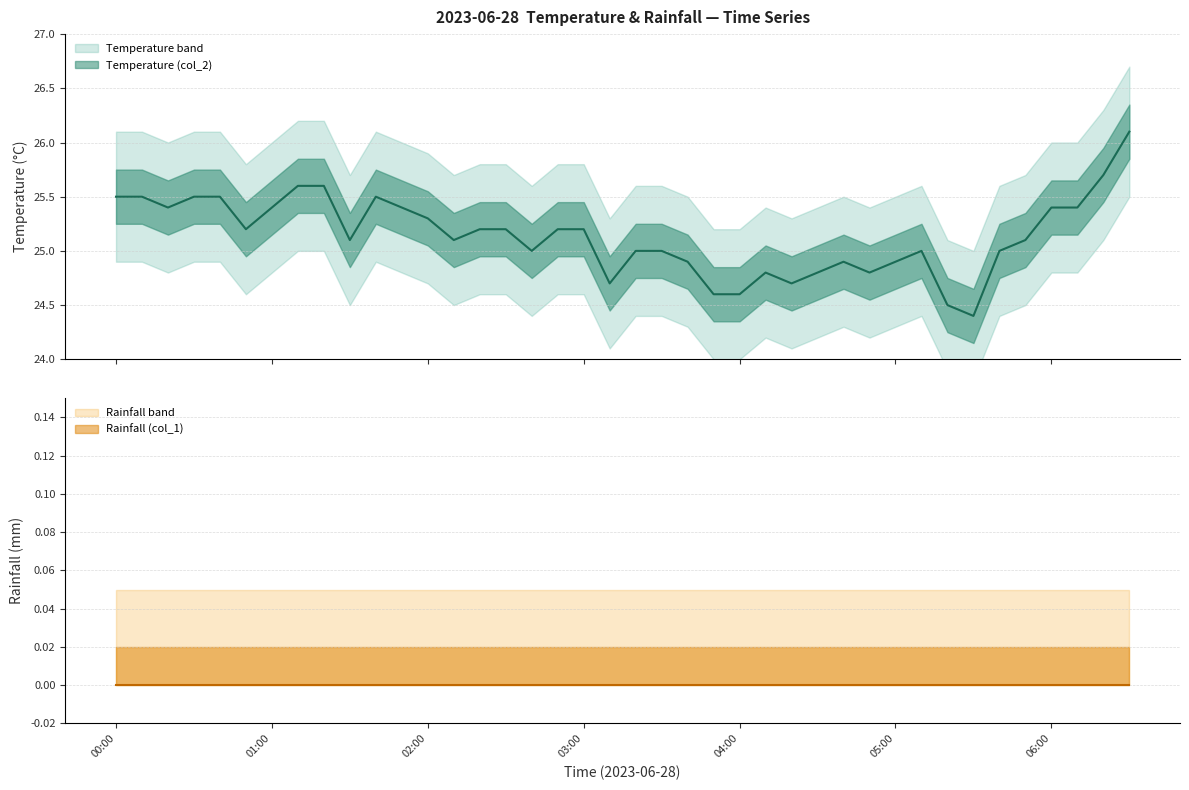

What is the smallest value displayed?

24.4